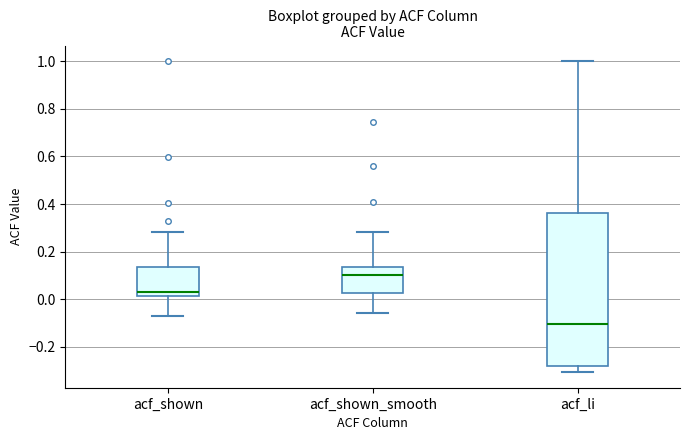

Which box's median line is the highest?

acf_shown_smooth